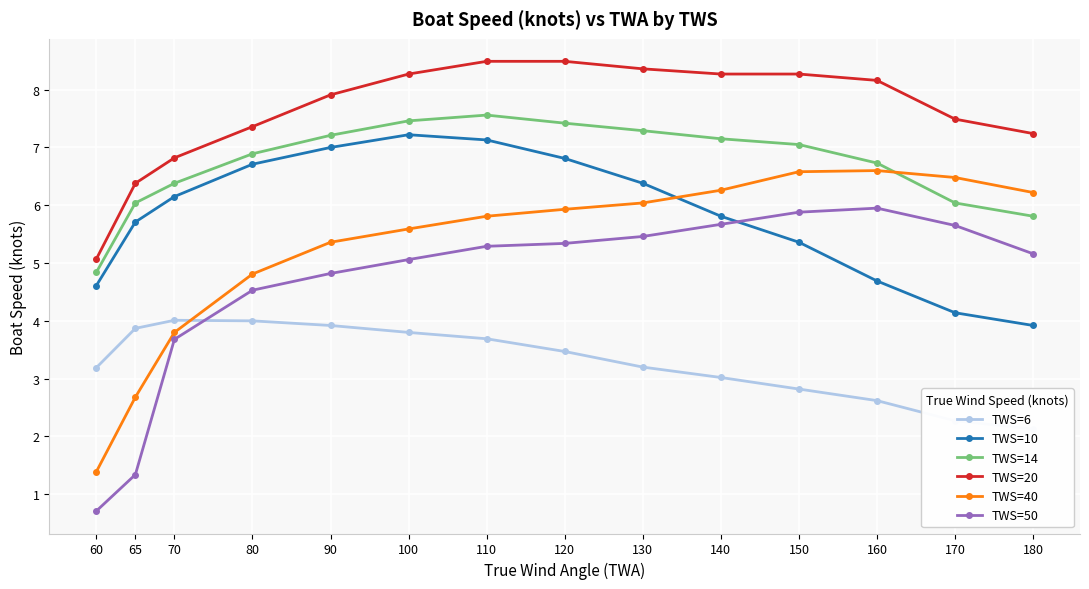

What is the spread (max minus min) of values at 70?

3.1